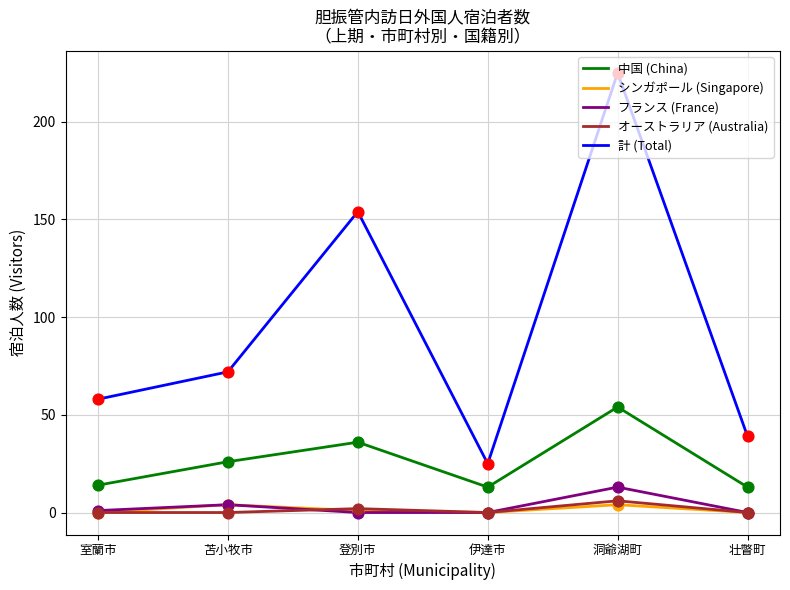

Is the value of 計 (Total) at 室蘭市 greater than the value of オーストラリア (Australia) at 苫小牧市?

Yes